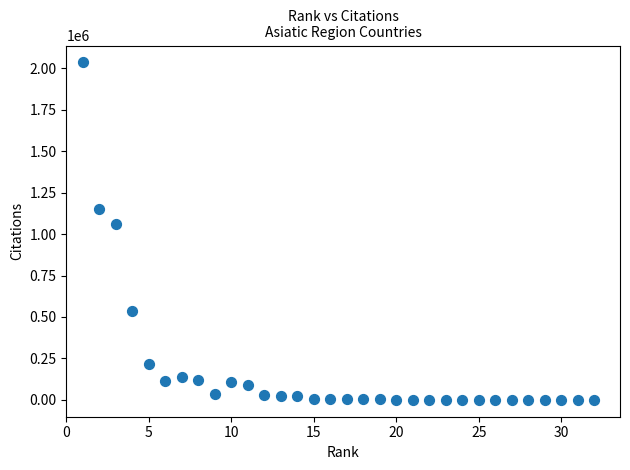

What Y value in the scatter plot is closest to 1018048?

1059596